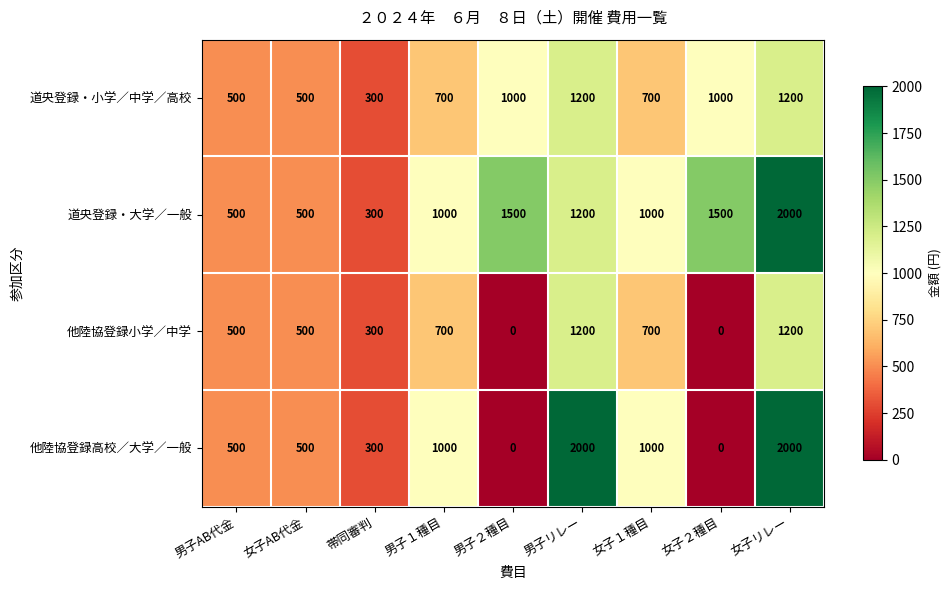

At which category is the sum across all series the highest?

女子リレー